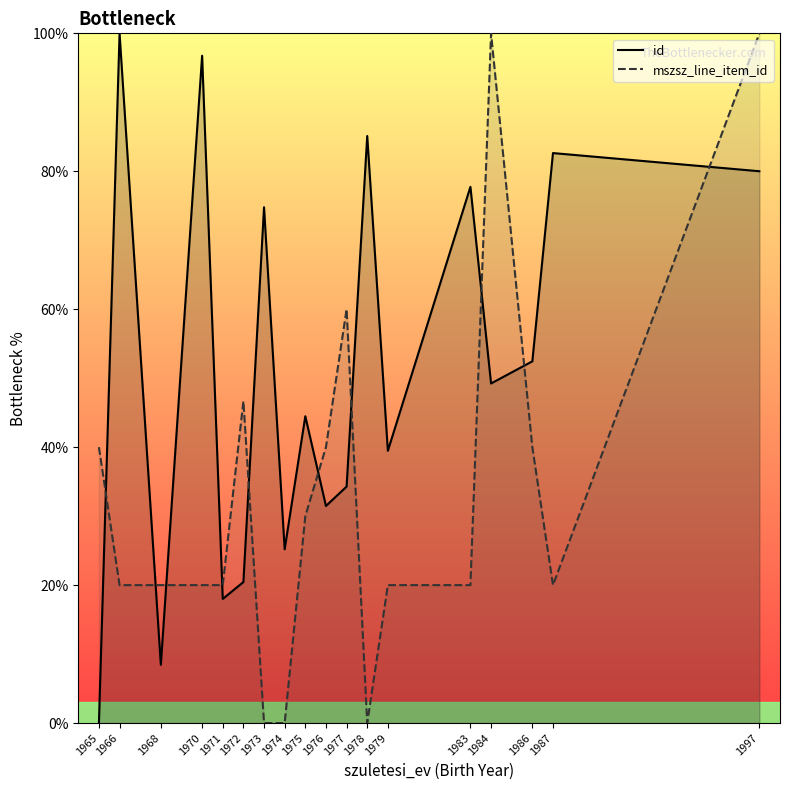

What is the sum of all mszsz_line_item_id values?

596.7